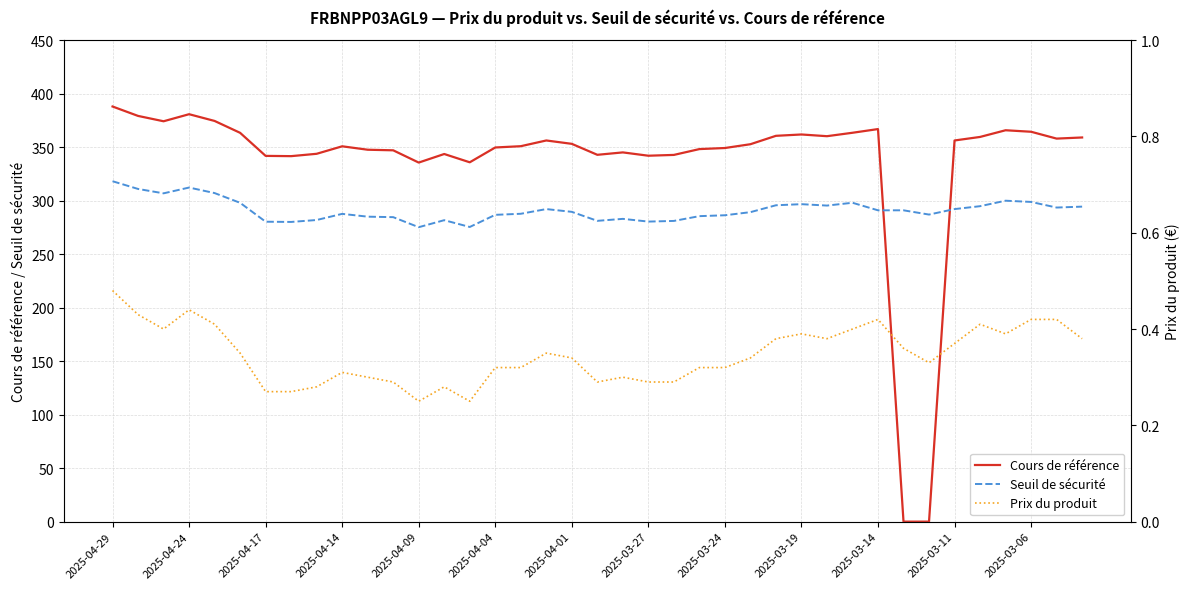

What is the maximum value for Cours de référence?

388.0